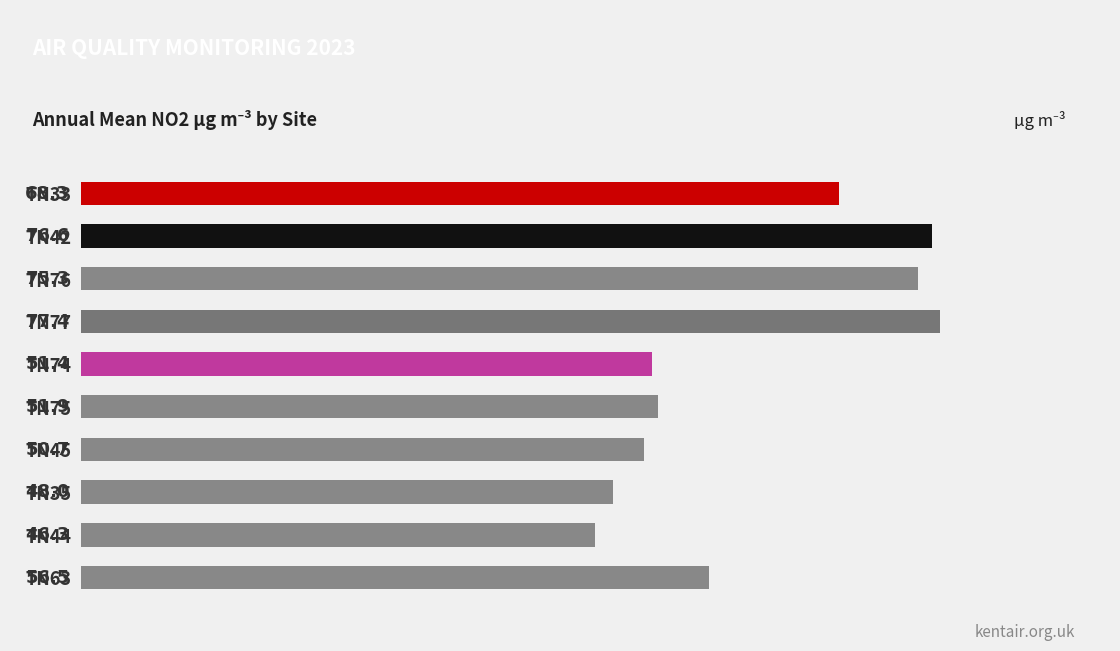

What is the value of the 8th bar from the top?

48.0